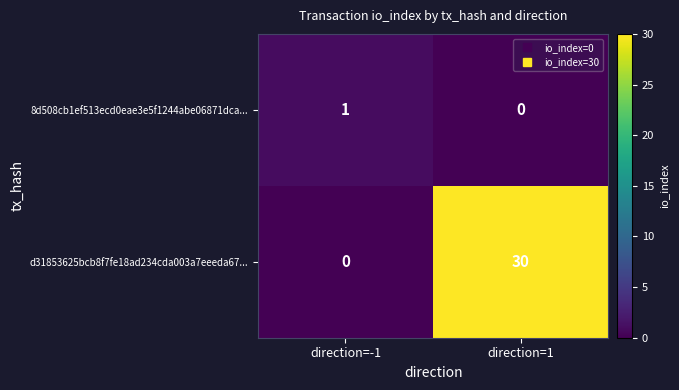

Reading left to right, transcribe all the data shown in this chart.

8d508cb1ef513ecd0eae3e5f1244abe06871dca...: direction=-1=1	direction=1=0
d31853625bcb8f7fe18ad234cda003a7eeeda67...: direction=-1=0	direction=1=30